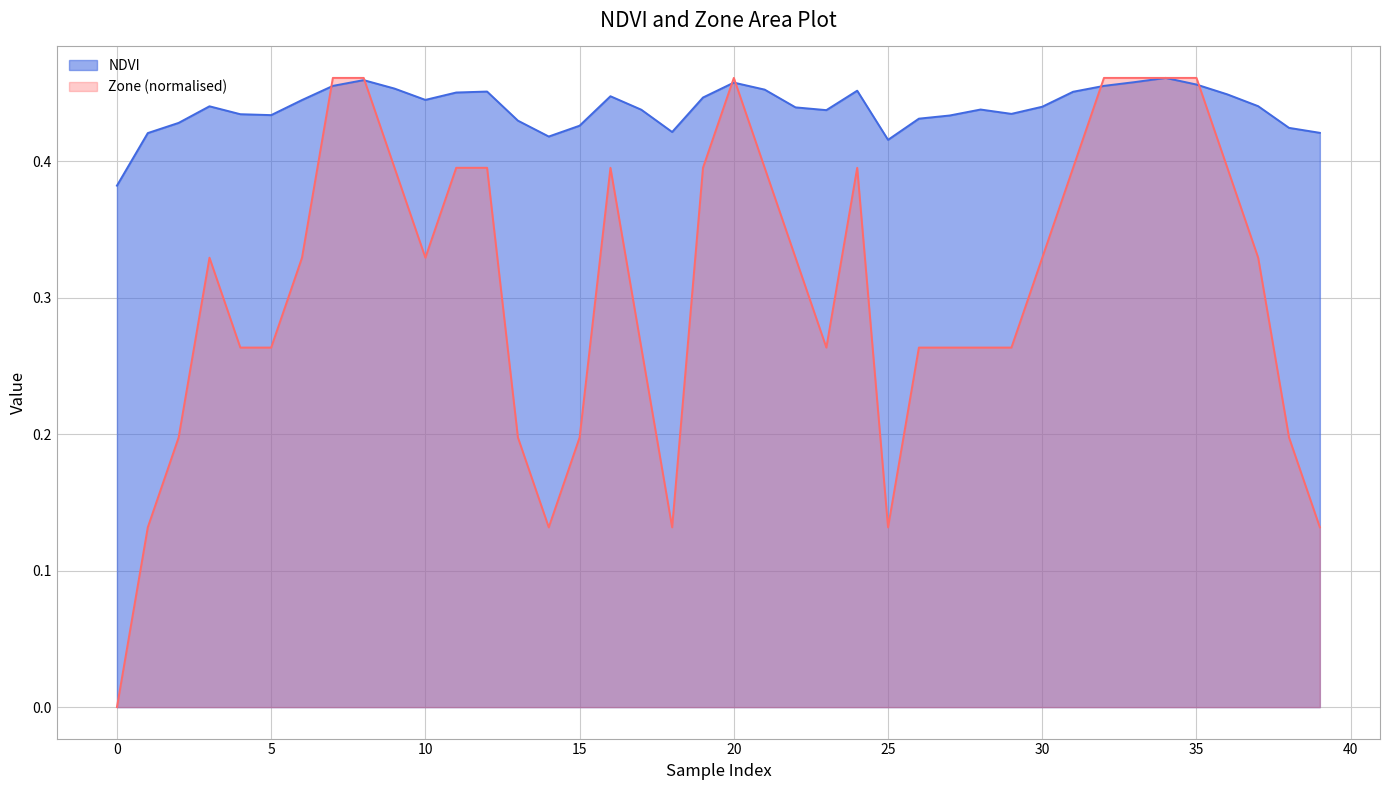

Which has a higher value, 4 or 37?

37